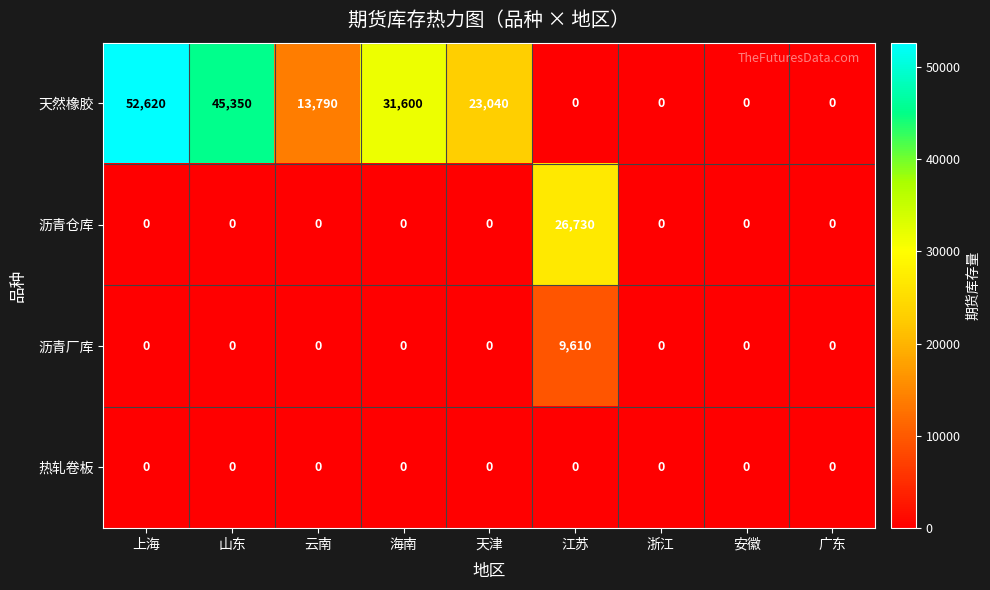

How many data points does each series have?

9